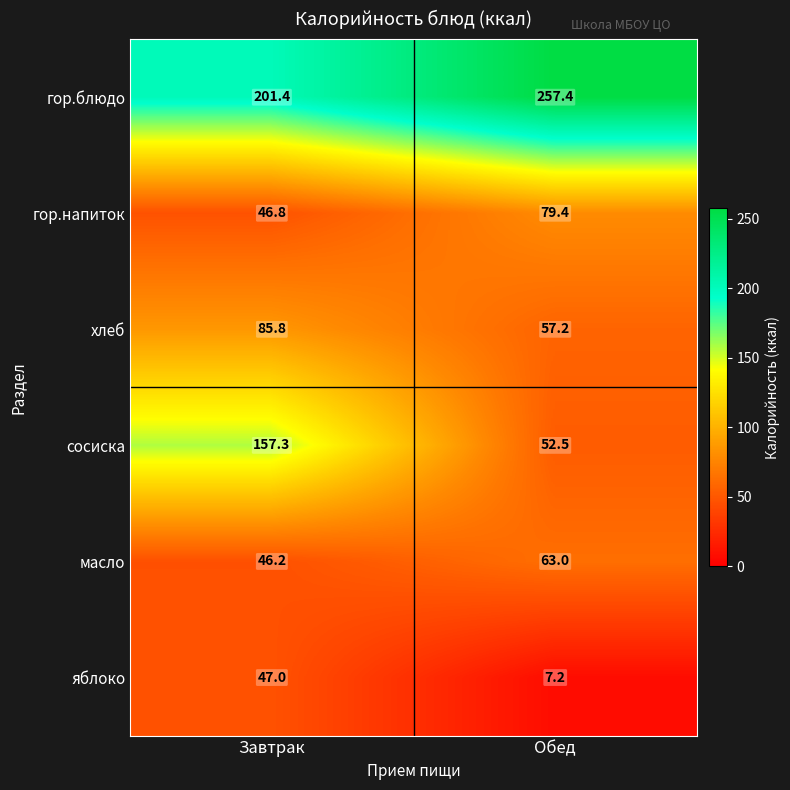

Reading left to right, what are all the values shown in this chart?

гор.блюдо: 201.4	257.4
гор.напиток: 46.8	79.4
хлеб: 85.8	57.2
сосиска: 157.3	52.5
масло: 46.2	63.0
яблоко: 47.0	7.2